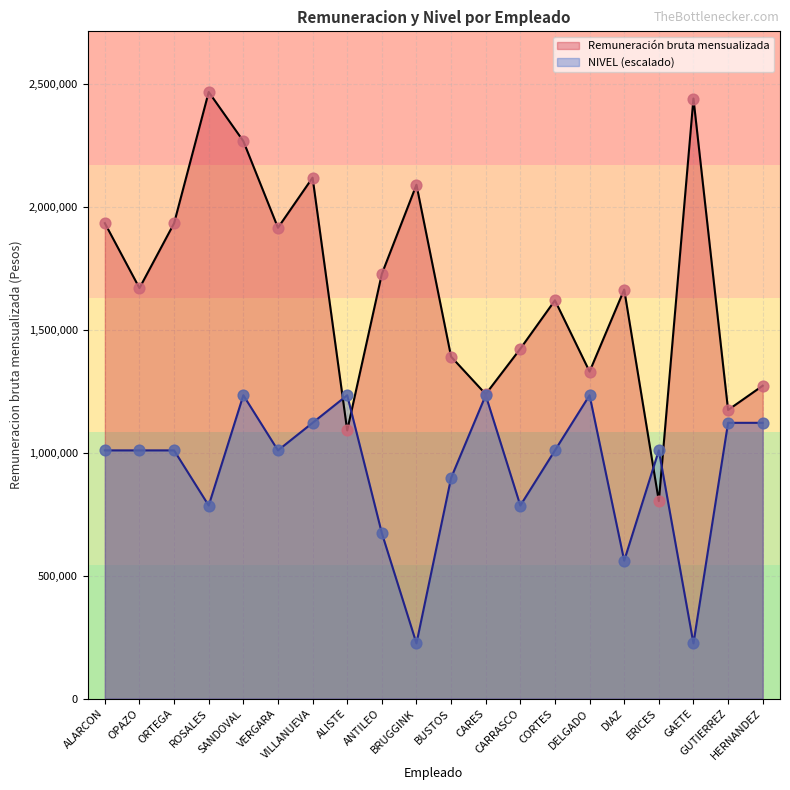

Which series has the largest total across all categories?

Remuneración bruta mensualizada